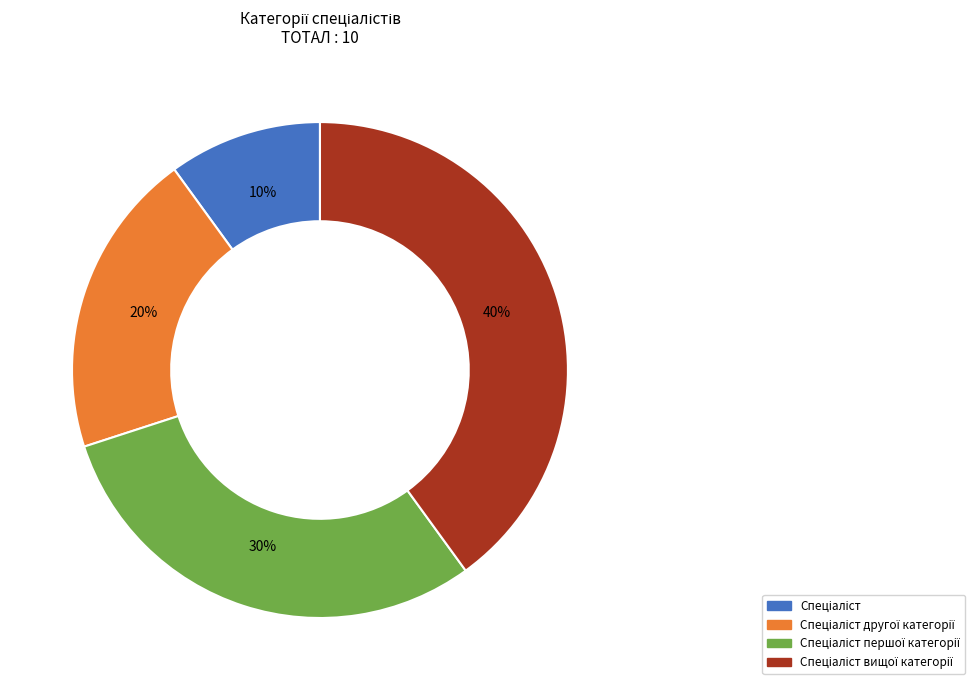

To the nearest percent, what is the difference between the largest and smallest slice percentages?

30%